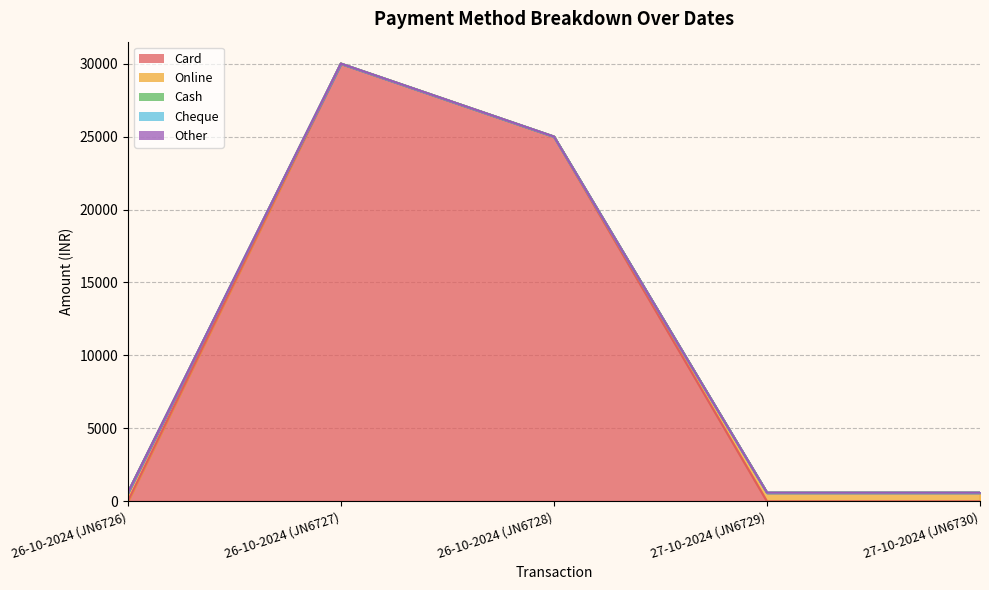

Between 26-10-2024 (JN6727) and 27-10-2024 (JN6729), which series saw the biggest shift?

Card